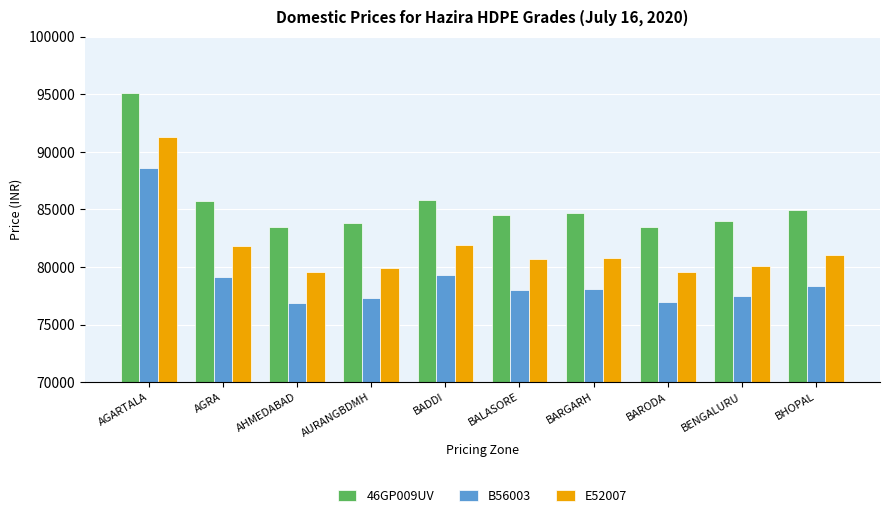

Rank the series by their average value, from highest to lowest.

46GP009UV, E52007, B56003